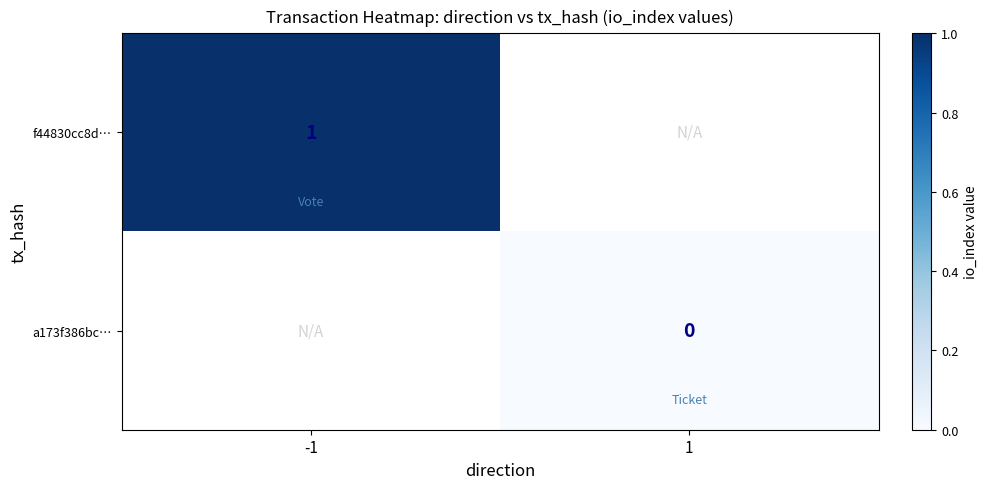

Which label corresponds to the smallest value in the chart?

1